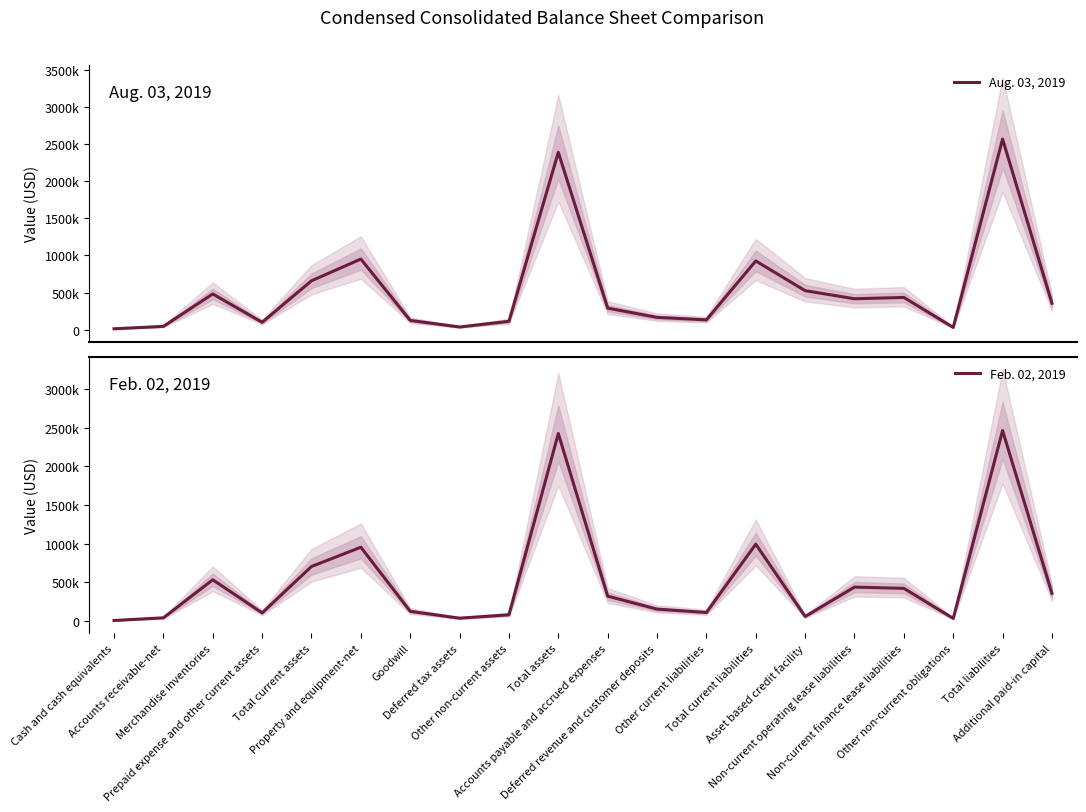

What is the greatest value displayed?

2565726